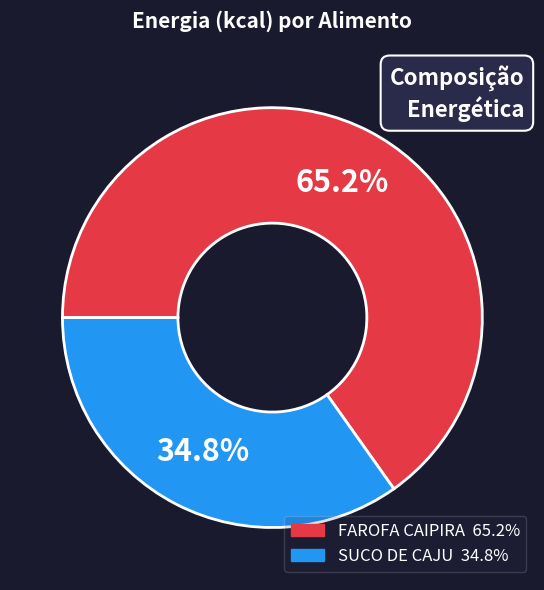

Between SUCO DE CAJU and FAROFA CAIPIRA, which is larger?

FAROFA CAIPIRA